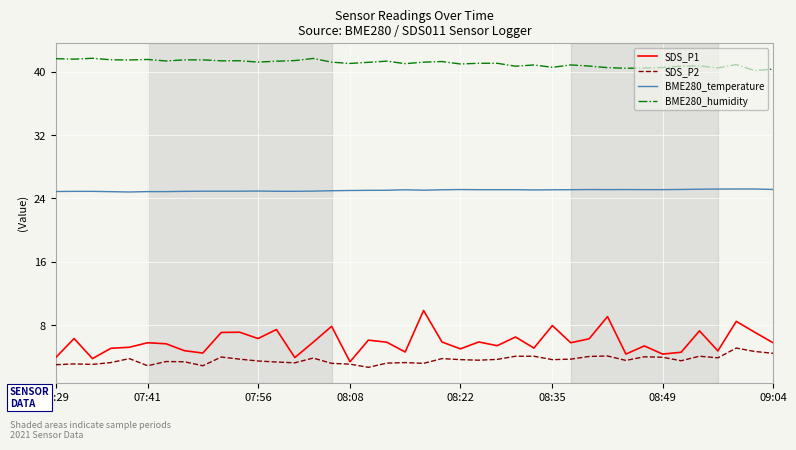

What are all the series names shown in the legend?

SDS_P1, SDS_P2, BME280_temperature, BME280_humidity